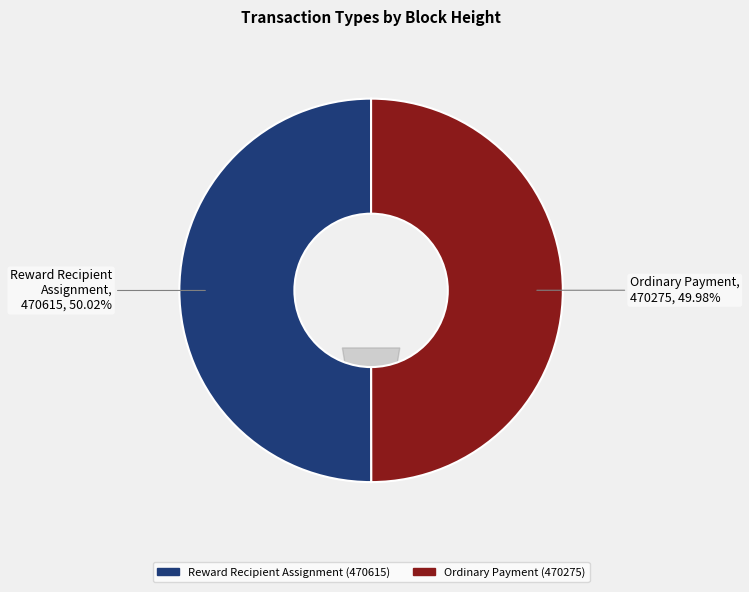

Which slice is the smallest?

Ordinary Payment (470275)